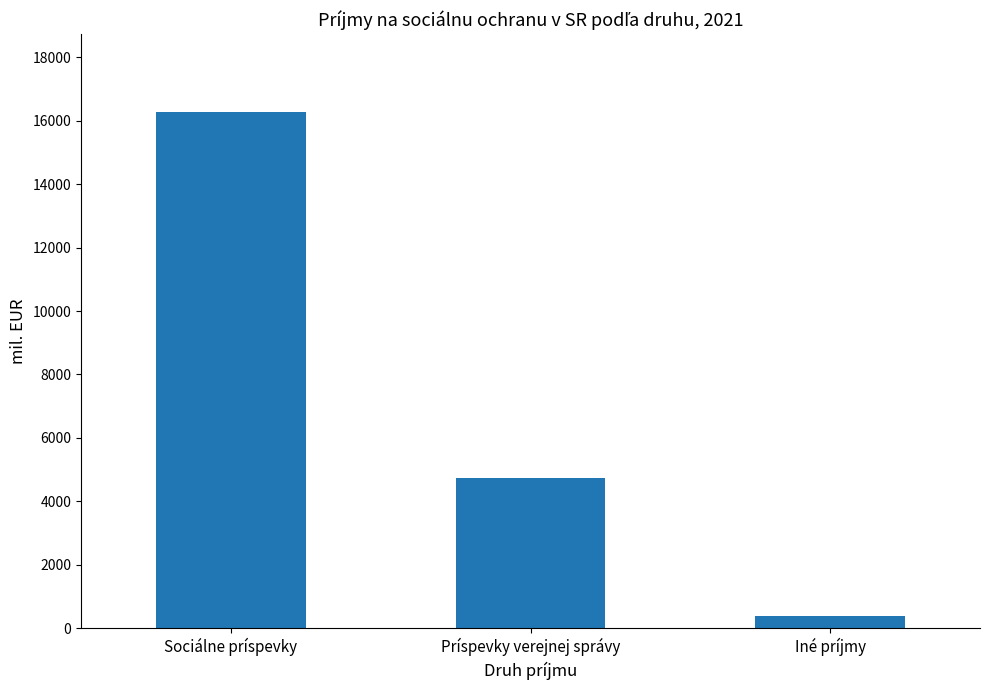

Where does the data first go above 4743?

Sociálne príspevky